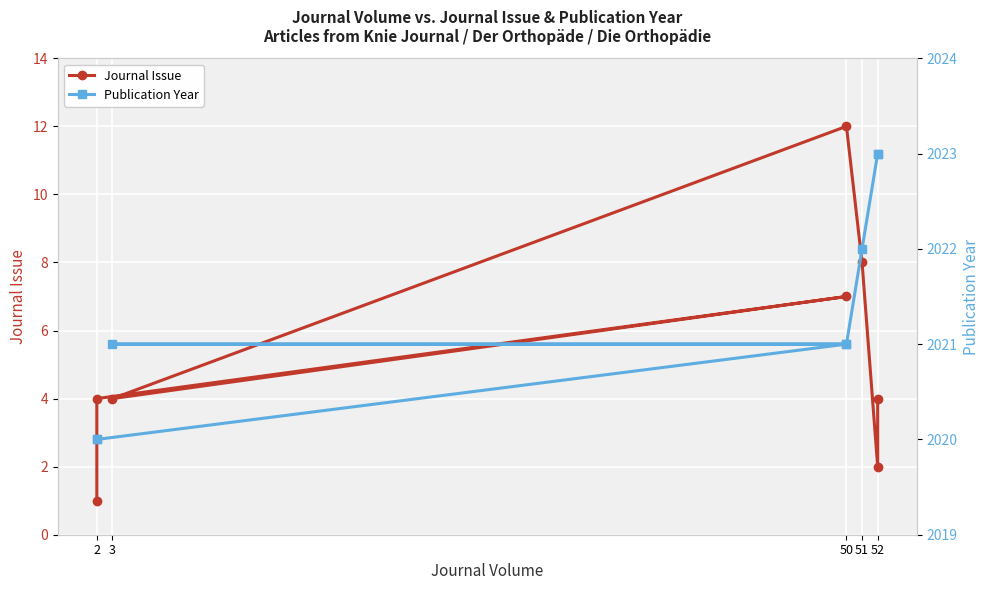

How many lines are shown in the chart?

2